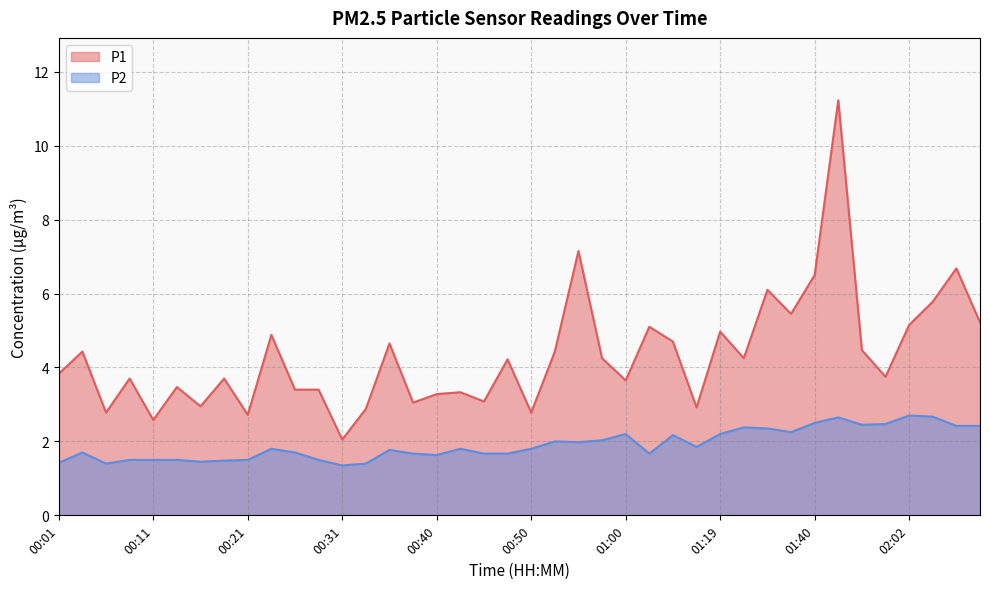

The P1 series shows 2.5 at 00:58. True or false?

False